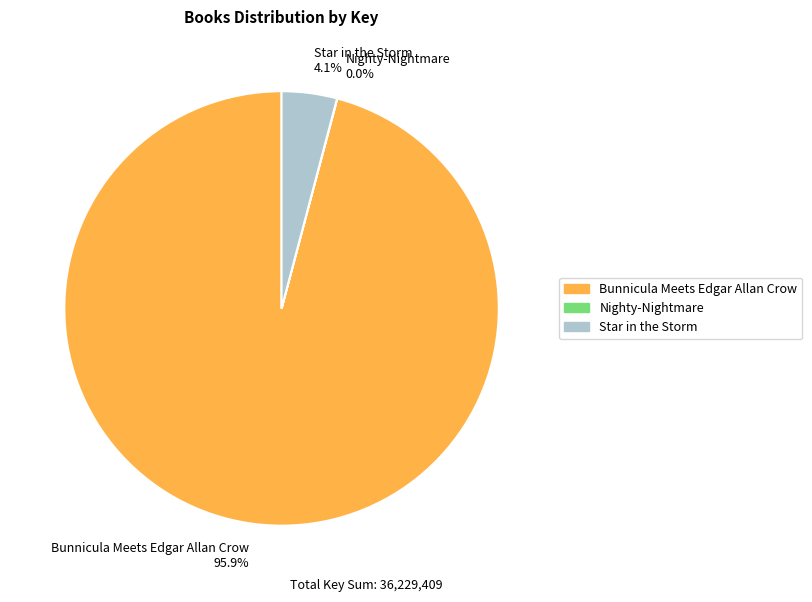

Does Bunnicula Meets Edgar Allan Crow represent more than half of the total?

Yes